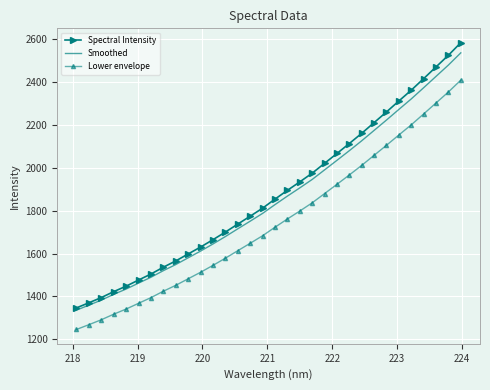

Which series has the widest spread of values?

Spectral Intensity